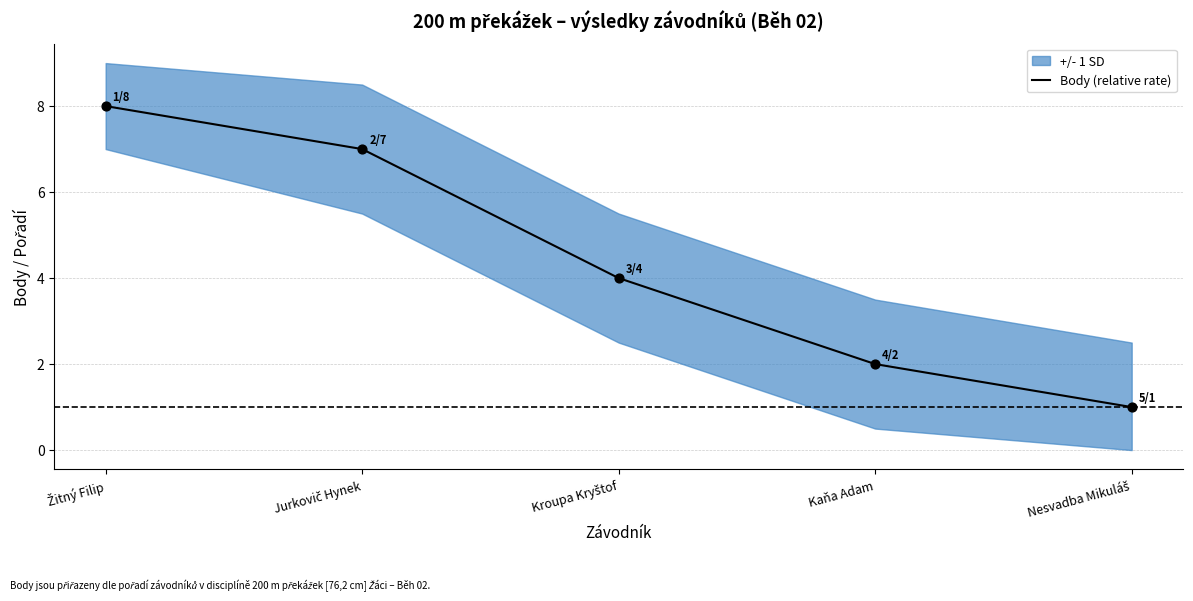

What is the change in value from Jurkovič Hynek to Nesvadba Mikuláš?

-6